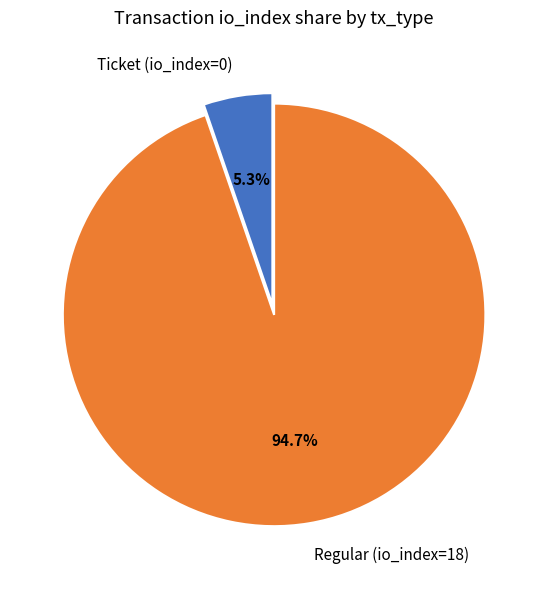

Does Ticket (io_index=0) represent more than half of the total?

No